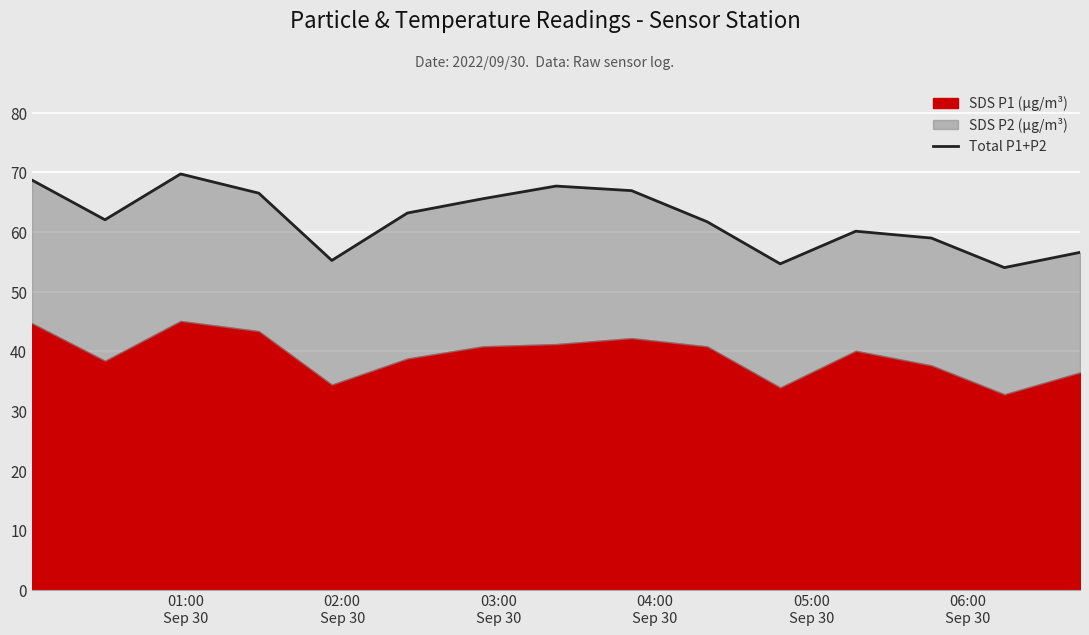

How many points are higher than both their immediate neighbors (excluding endpoints)?

3